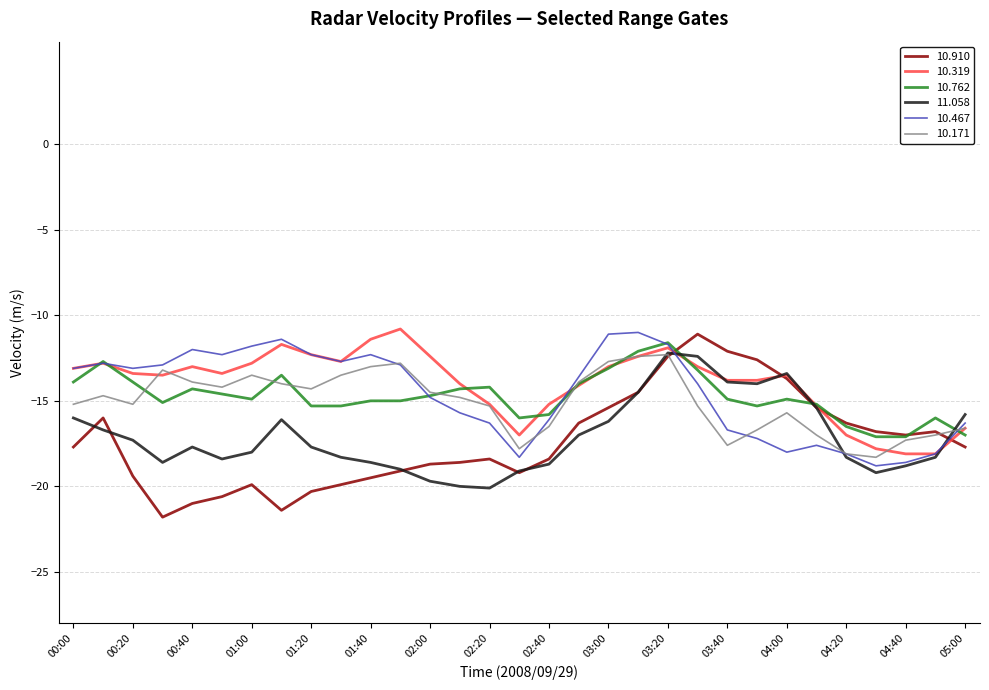

What is the maximum value shown in the chart?

-10.8